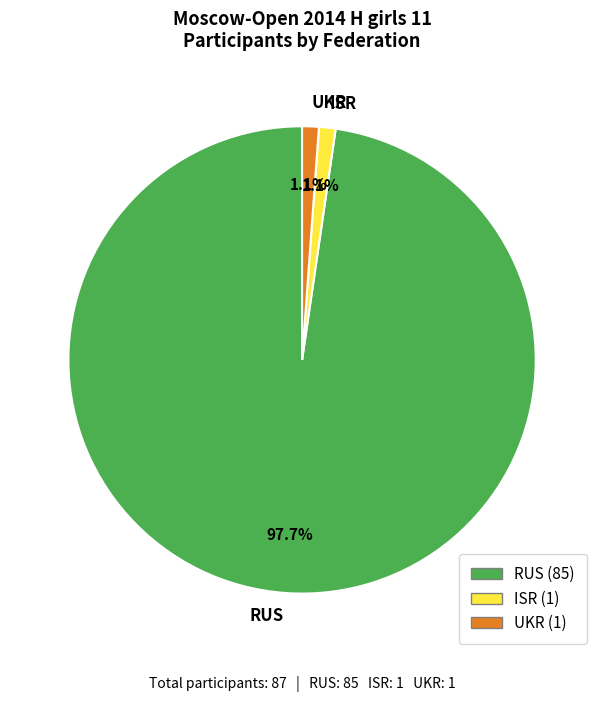

True or false: ISR accounts for 1% of the total.

True